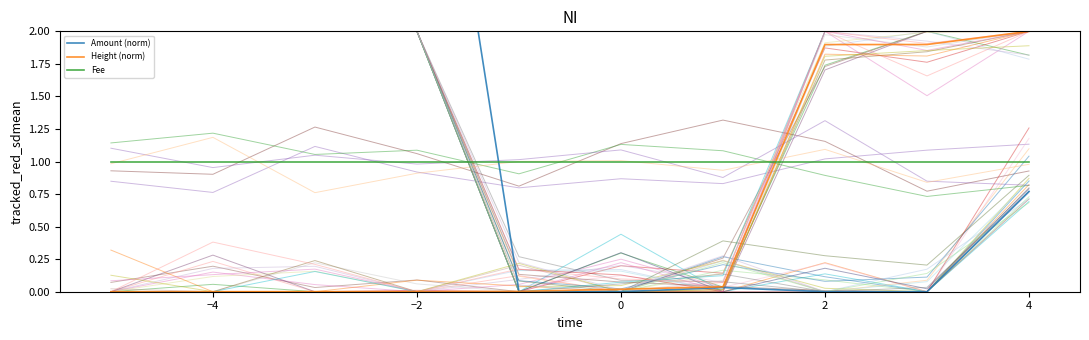

Rank the series at −2 from lowest to highest value.

Height (norm), Fee, Amount (norm)